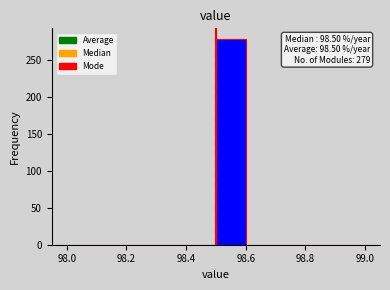

Over which range of the x-axis is the bar tallest?

98.5 to 98.6